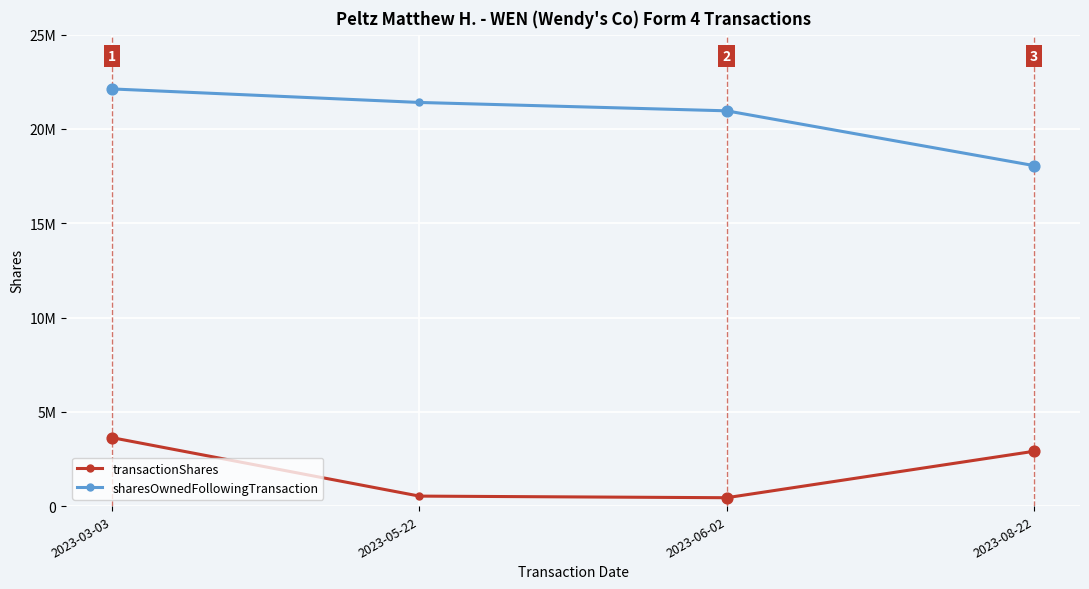

At how many categories does at least one series exceed 6824313?

4